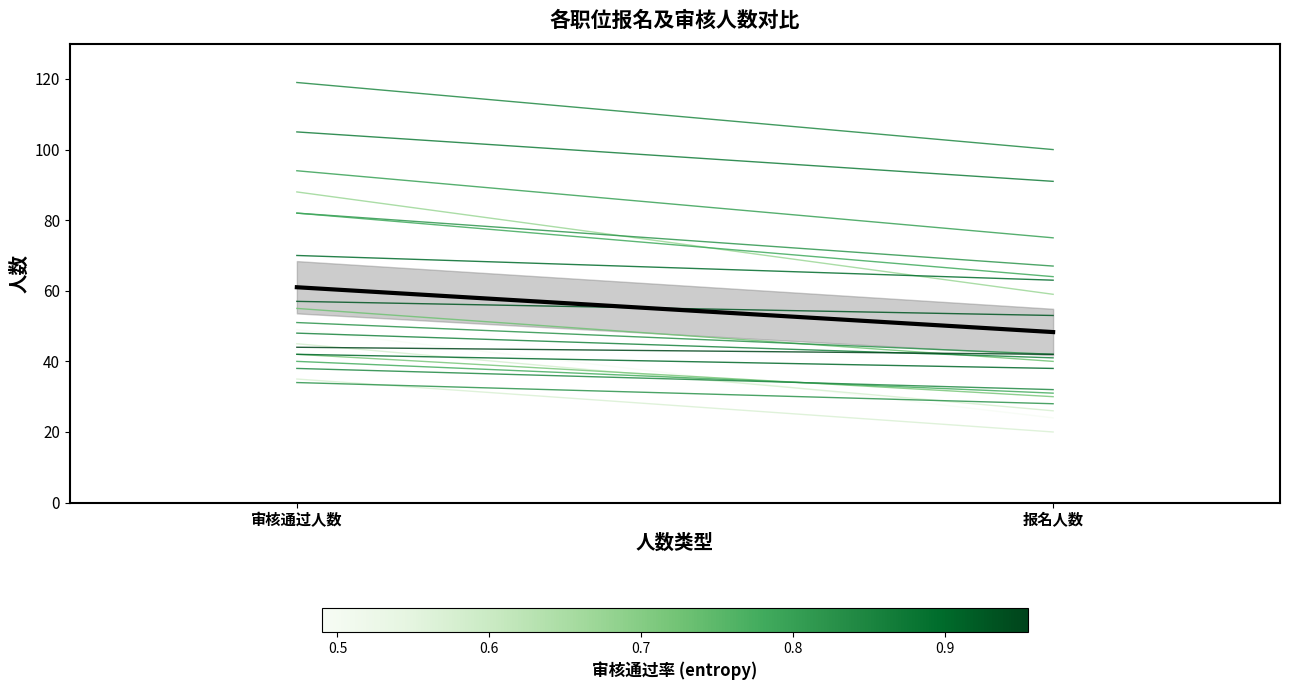

At which category does the chart reach its peak across all series?

审核通过人数